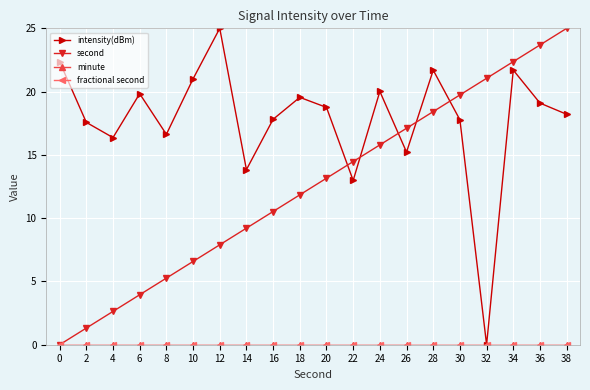

How many lines are shown in the chart?

4